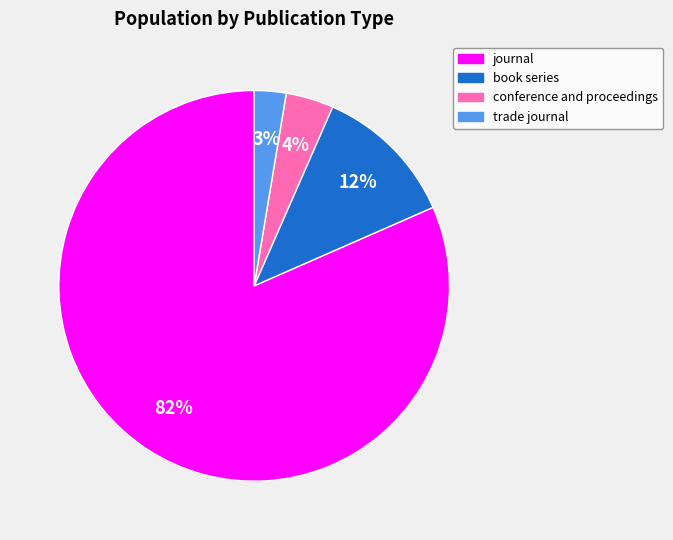

Which slice is the largest?

journal